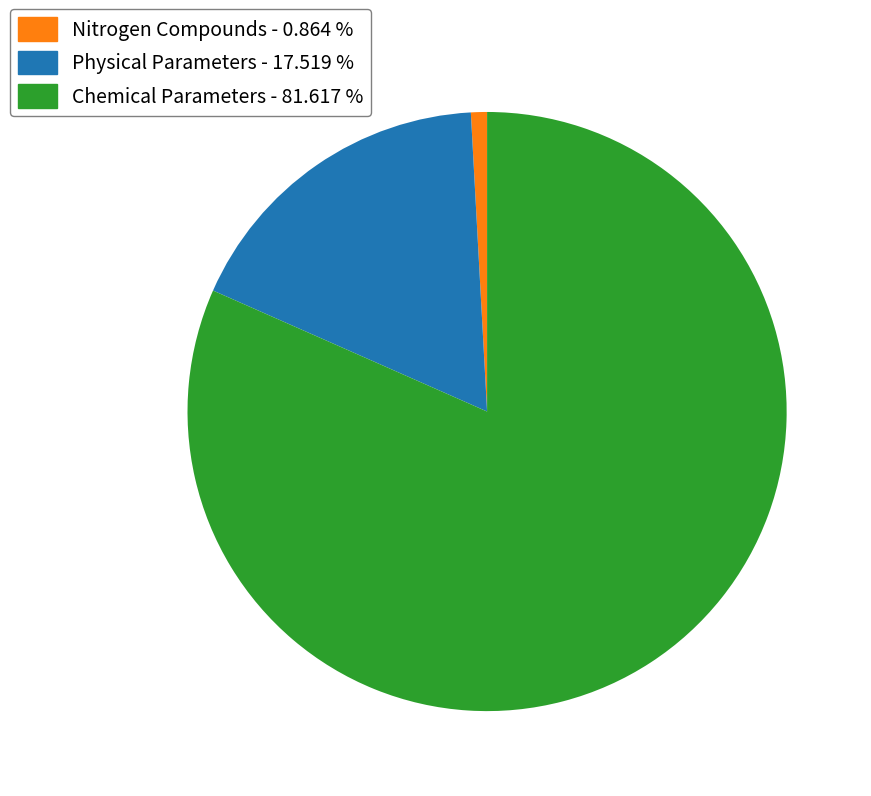

Count the number of slices in the pie.

3